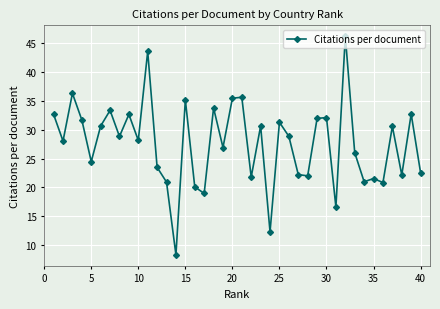

What is the average value?

27.6